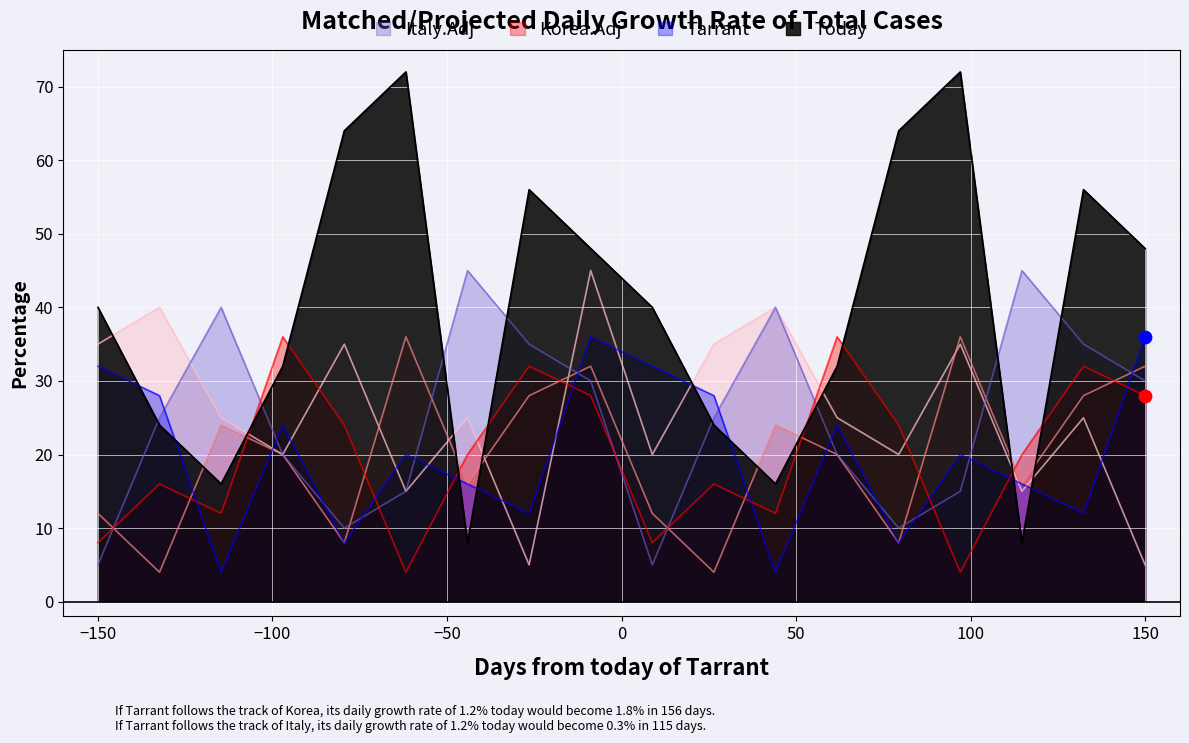

What is the total value across all series at 4?

137